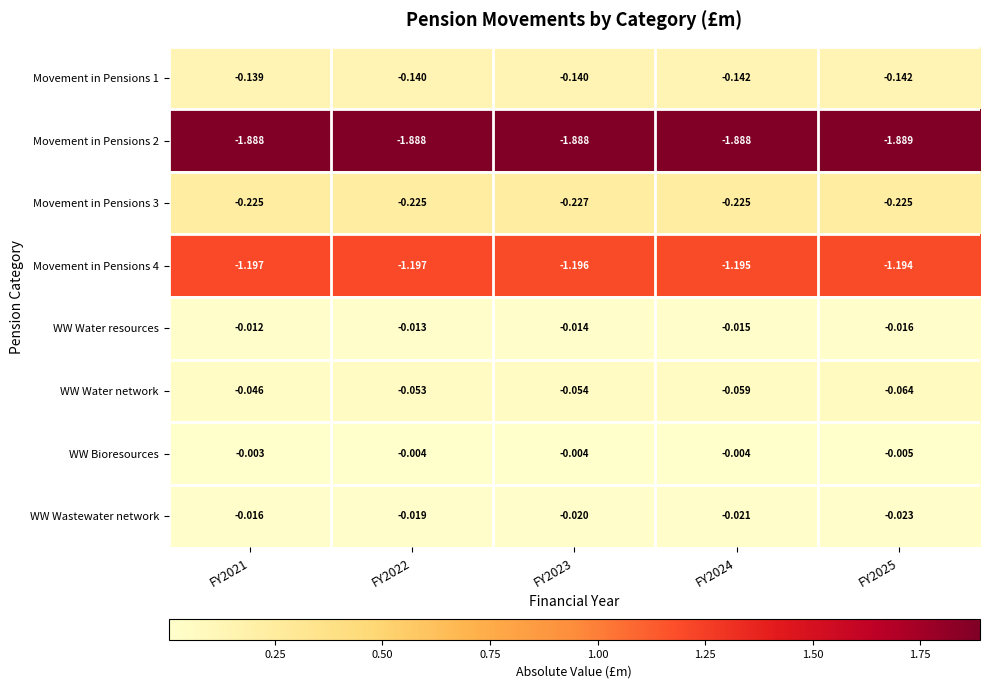

Which series has the largest total across all categories?

WW Bioresources